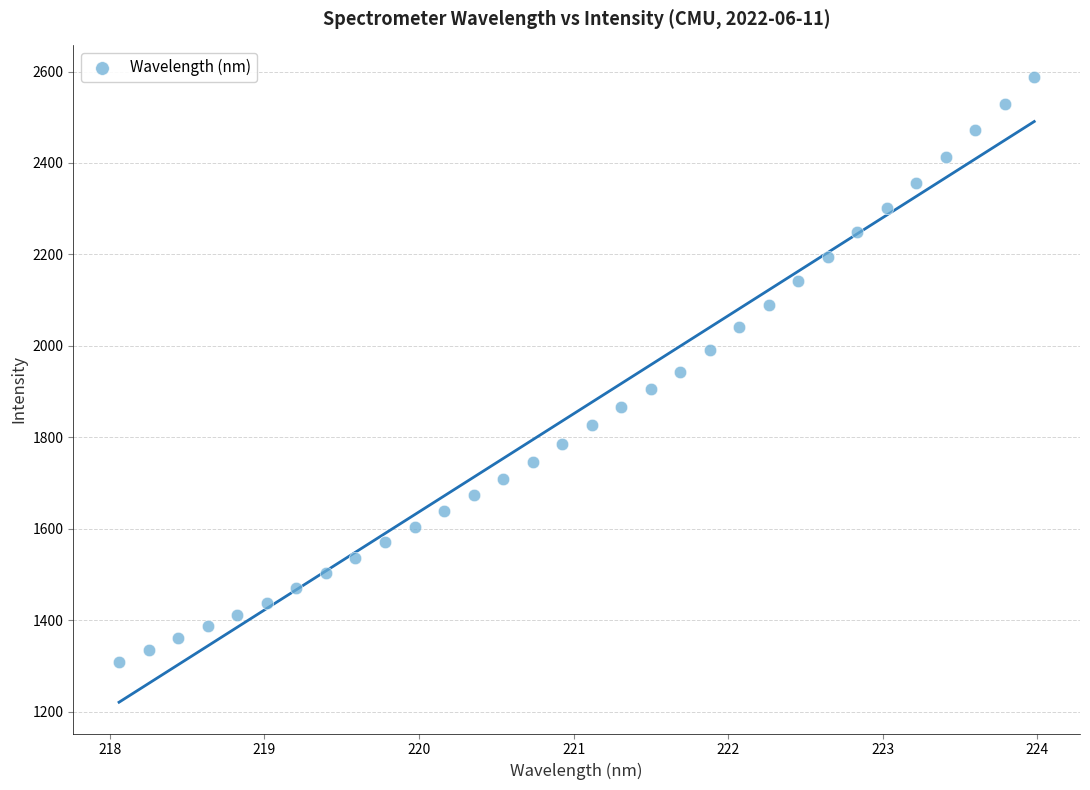

What is the range of Y values (max minus min)?

1279.9